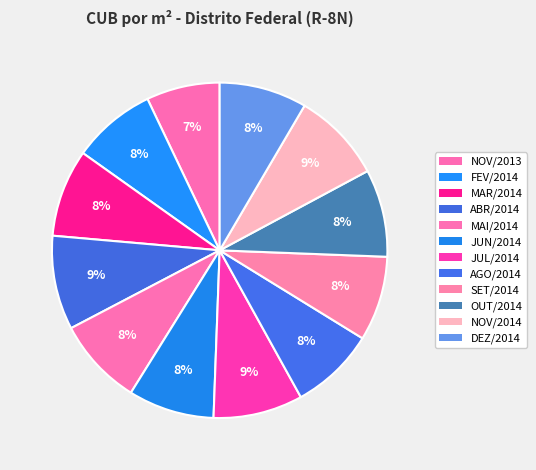

To the nearest percent, what is the combined percentage of MAI/2014 and NOV/2013?

16%